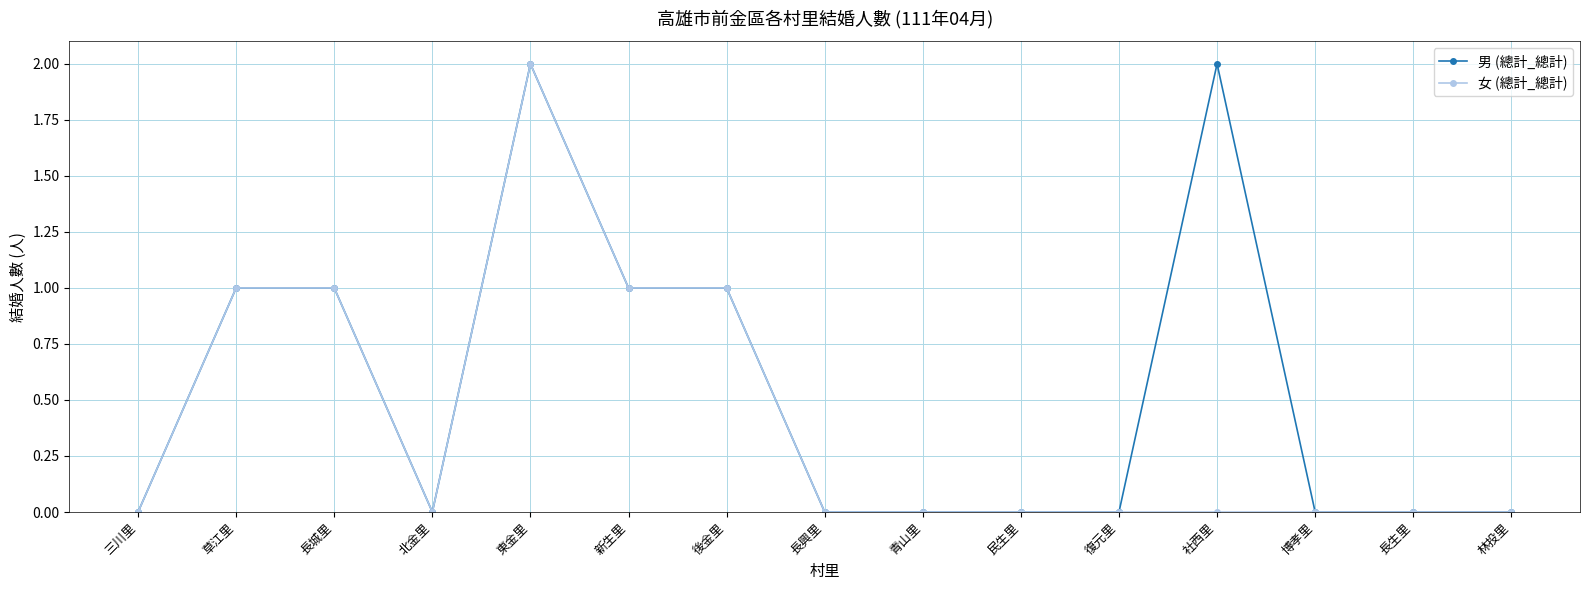

At which category does 男 (總計_總計) reach its first local valley?

北金里